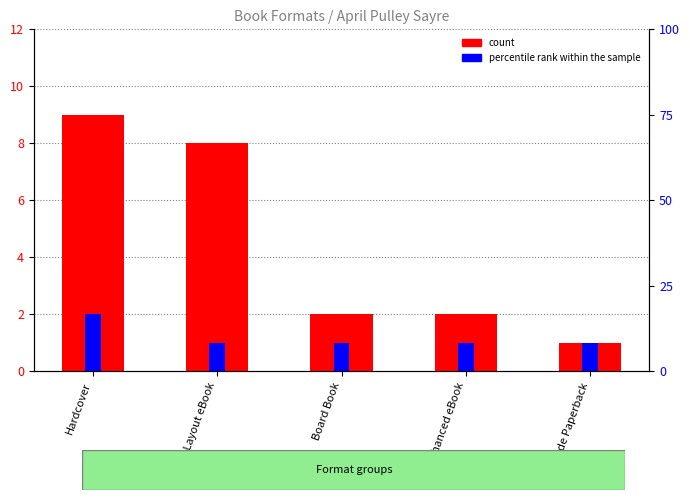

What is the difference between the maximum and second lowest values in the percentile rank within the sample series?

1